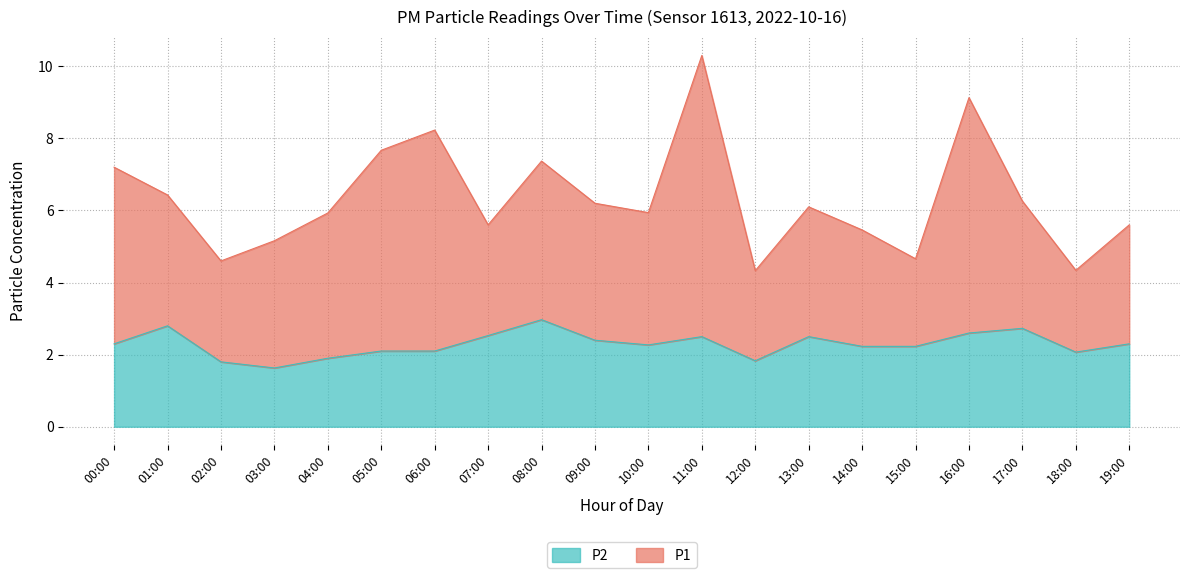

What is the difference between the values at 17:00 and 11:00?

0.2